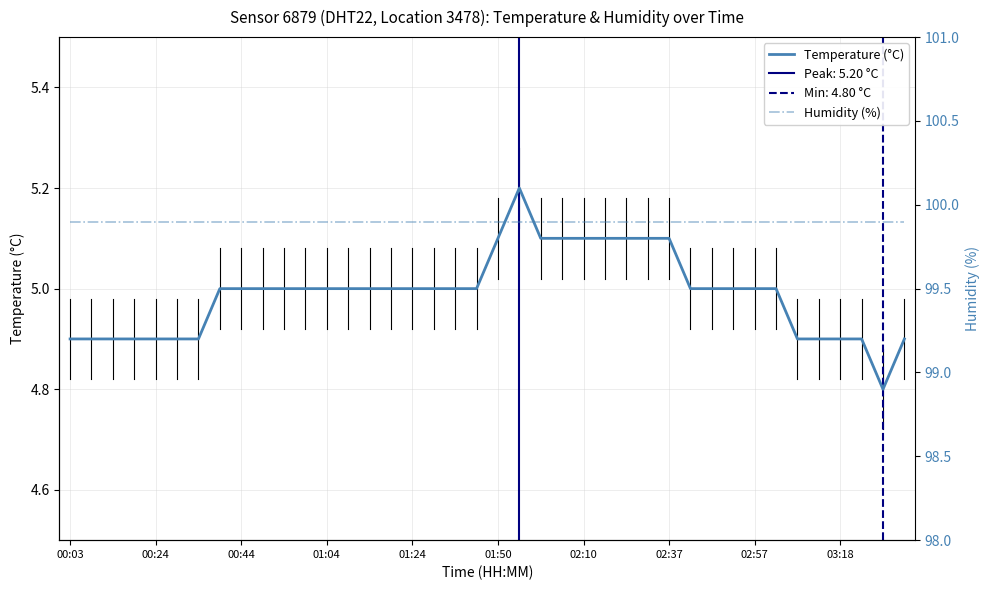

What is the sum of all Temperature (°C) values?

199.6